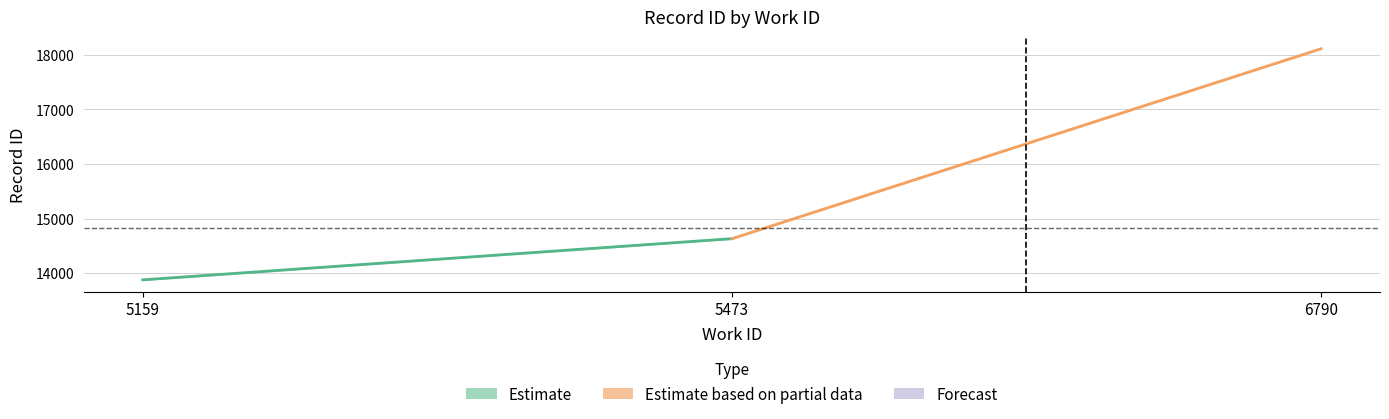

True or false: id and work_id cross at least once.

False